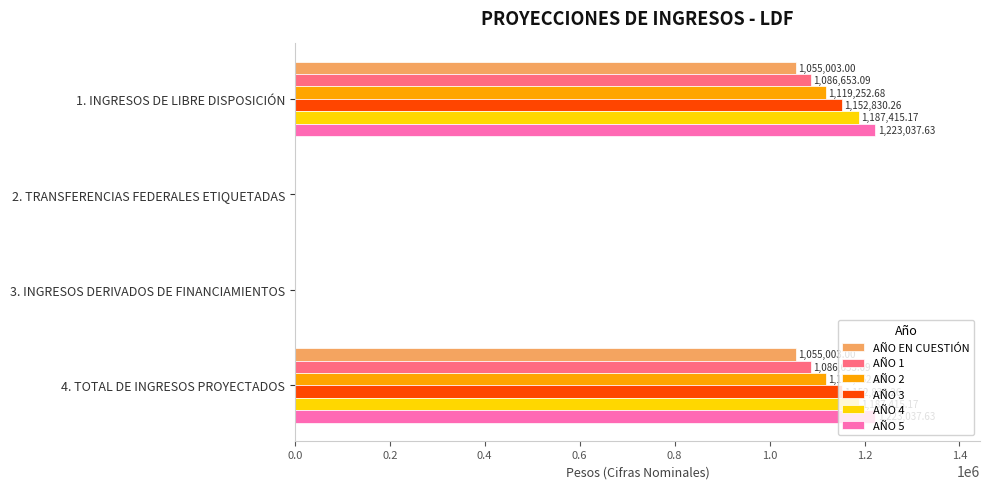

What is the sum of the AÑO 1 values at 1. INGRESOS DE LIBRE DISPOSICIÓN and 4. TOTAL DE INGRESOS PROYECTADOS?

2173306.2